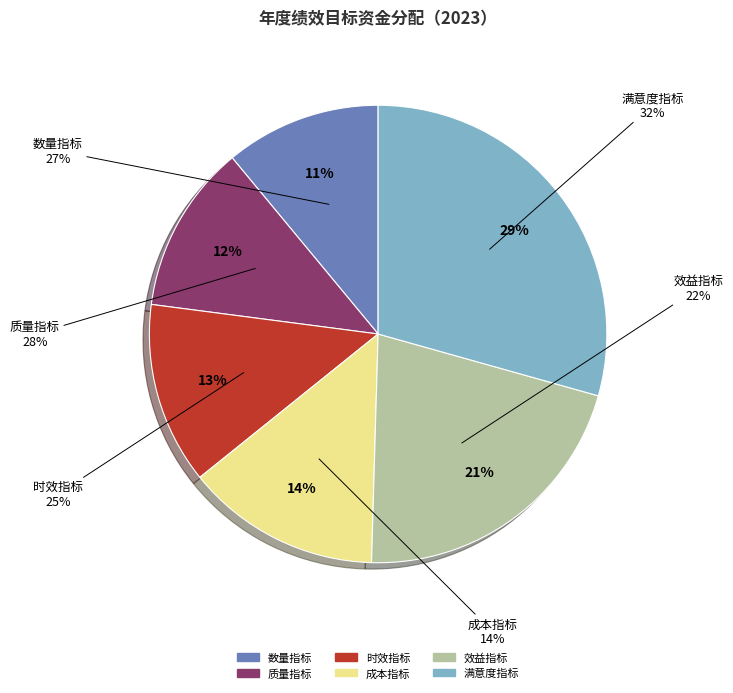

Do 数量指标 and 满意度指标 together represent more than half of the pie?

No